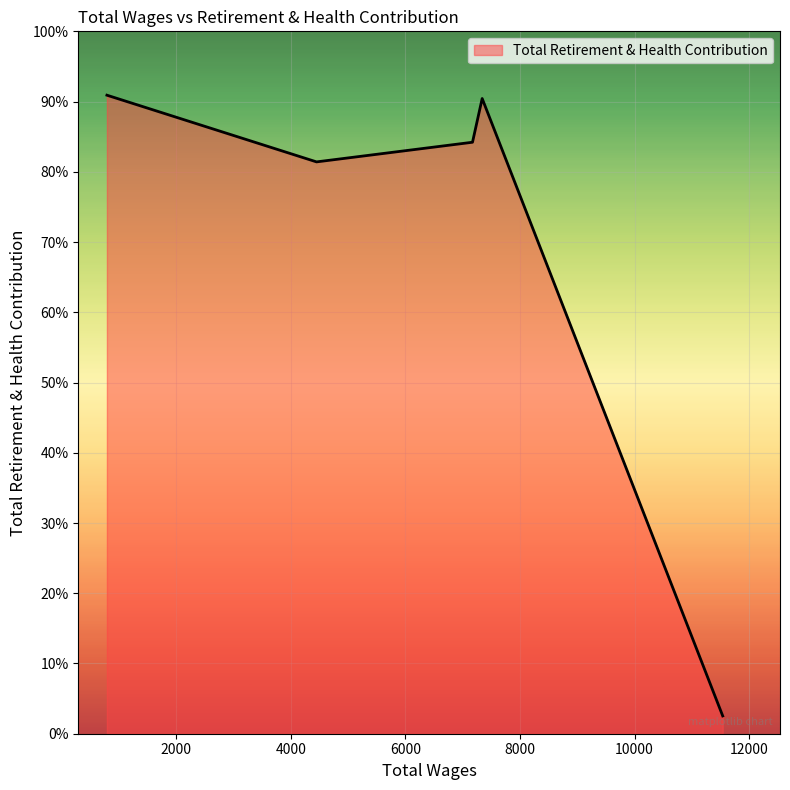

Does the chart have visible grid lines?

Yes